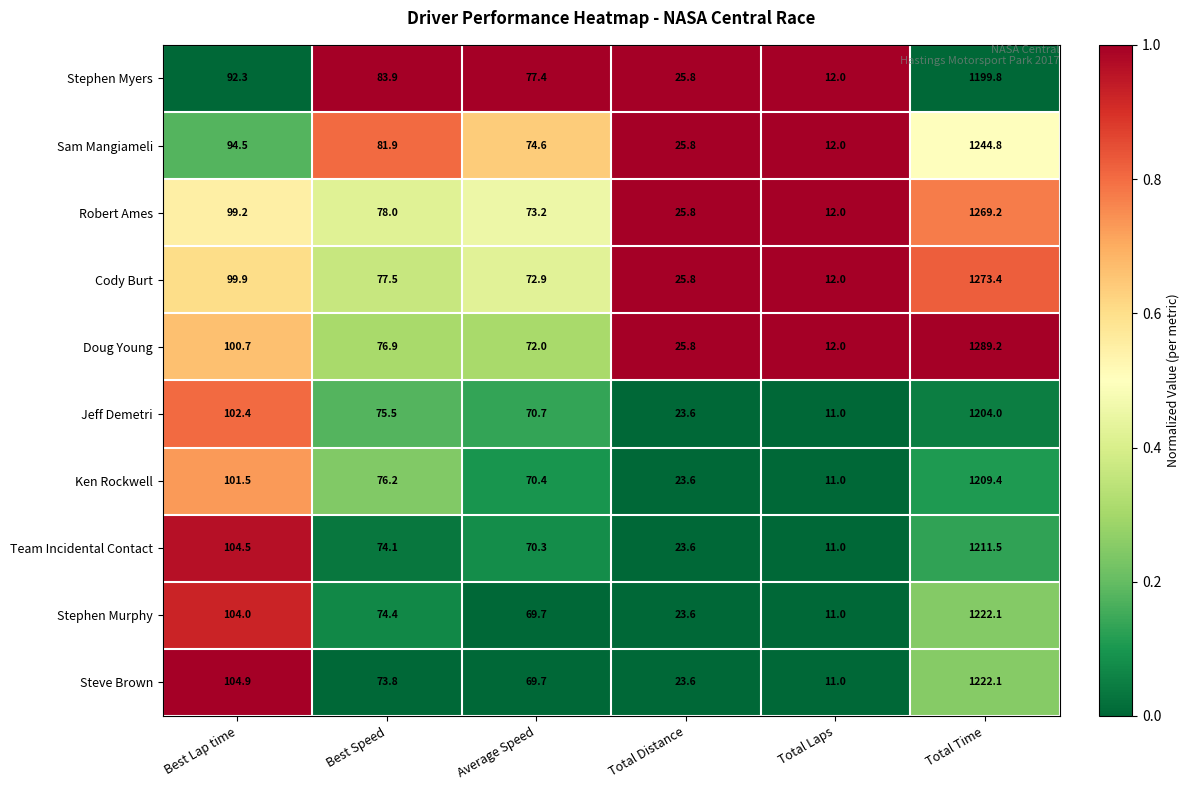

Rank the series at Best Lap time from lowest to highest value.

Stephen Myers, Sam Mangiameli, Robert Ames, Cody Burt, Doug Young, Ken Rockwell, Jeff Demetri, Stephen Murphy, Team Incidental Contact, Steve Brown